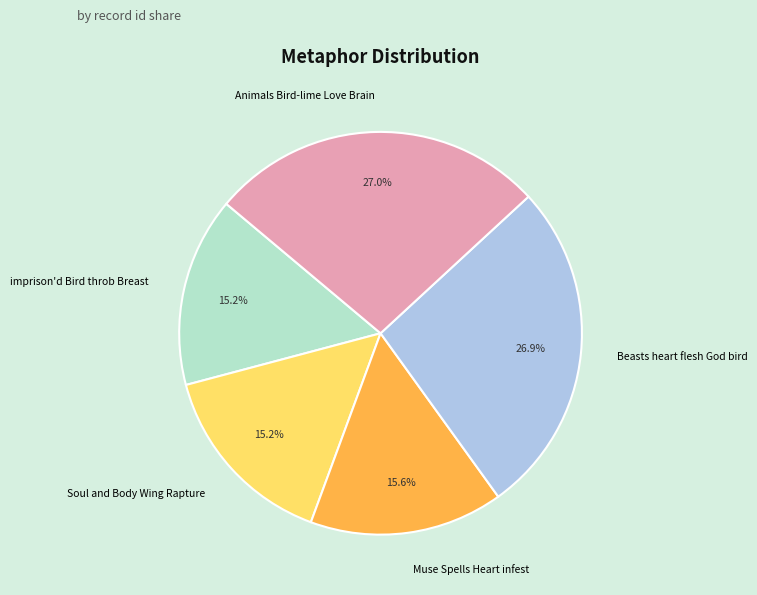

Count the number of slices in the pie.

5